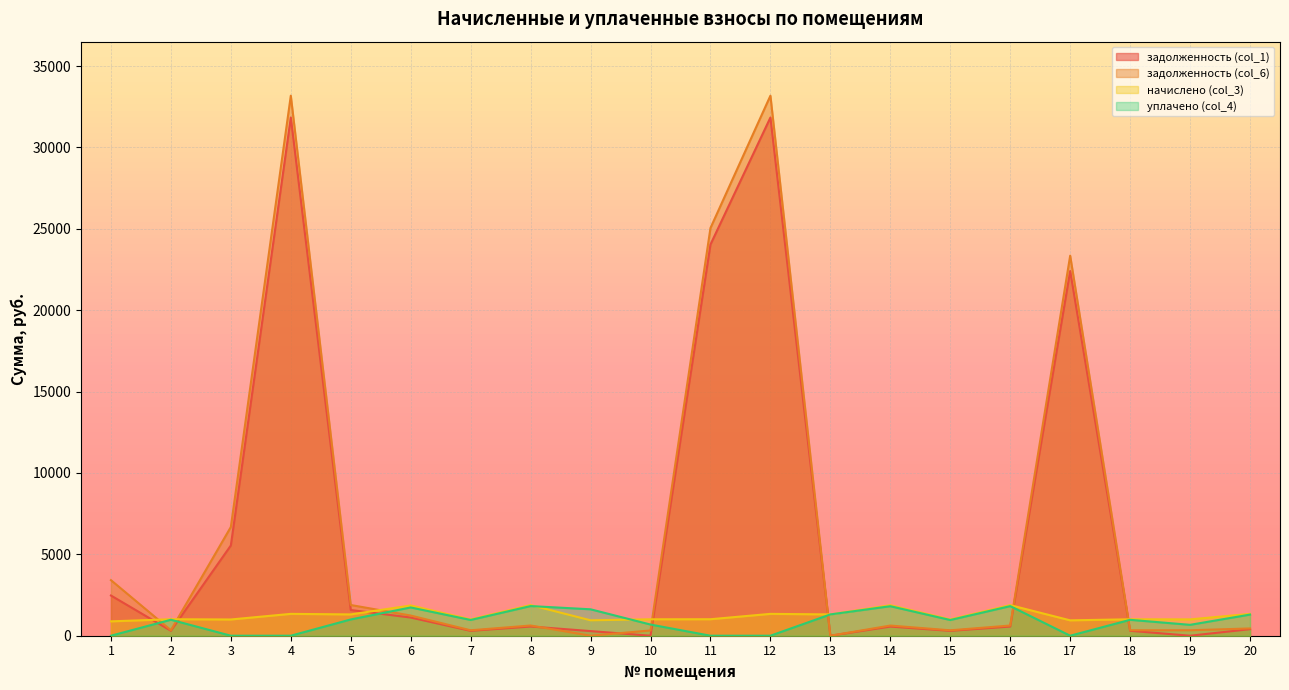

What is the difference between the highest and lowest values at 17?

23350.7